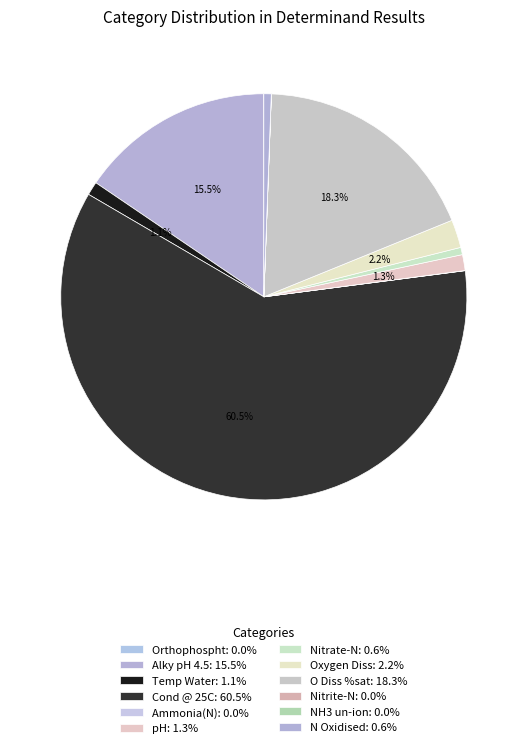

To the nearest percent, what is the combined percentage of Orthophospht and pH?

1%